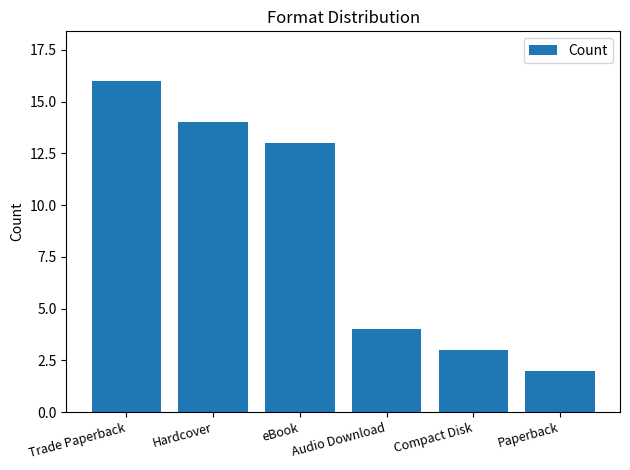

At which label does the data first exceed 13?

Trade Paperback